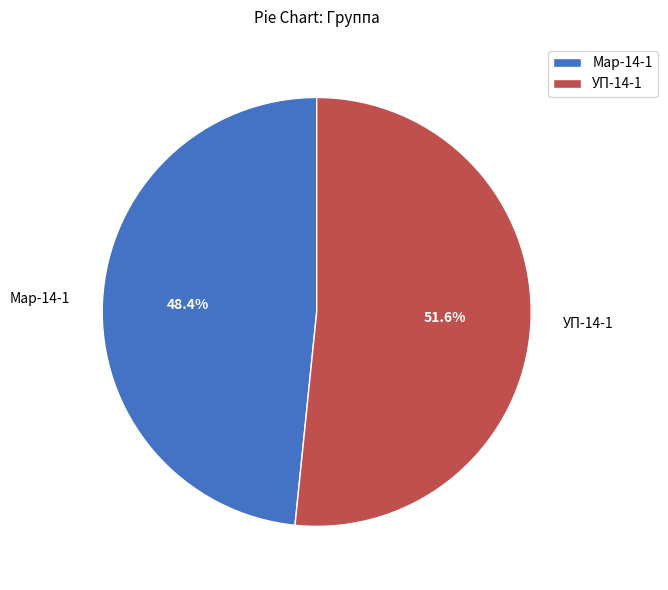

Which category has the biggest portion of the pie?

УП-14-1